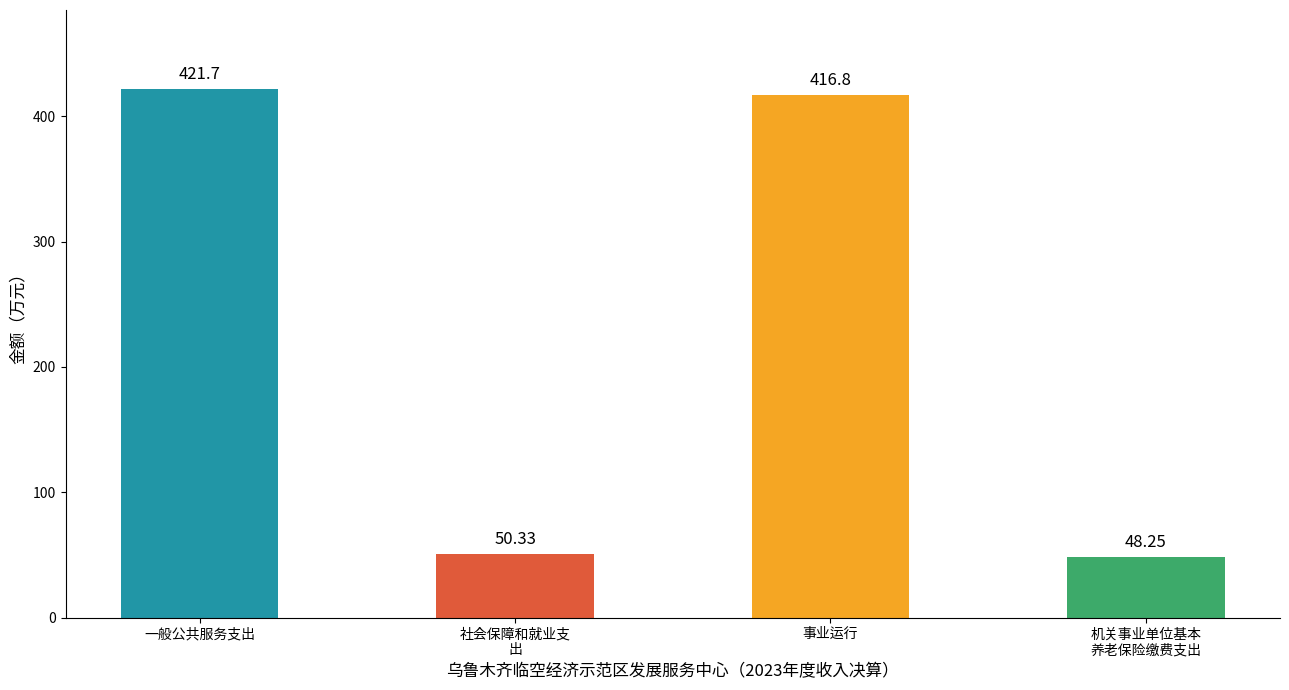

What is the maximum value shown in the chart?

421.7